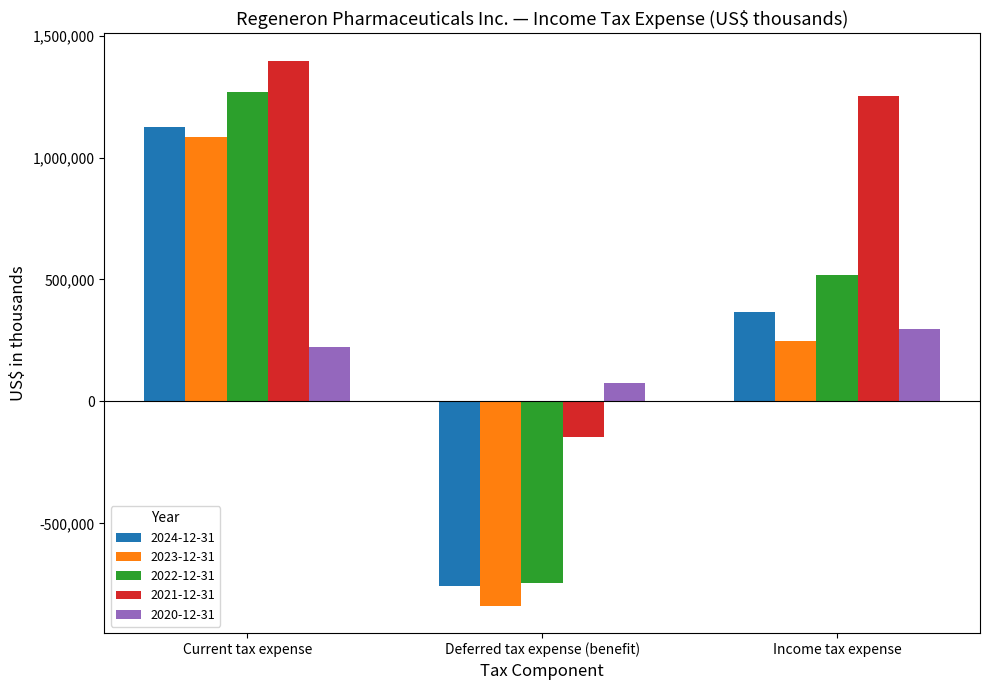

Which series changed the most between Deferred tax expense (benefit) and Income tax expense?

2021-12-31